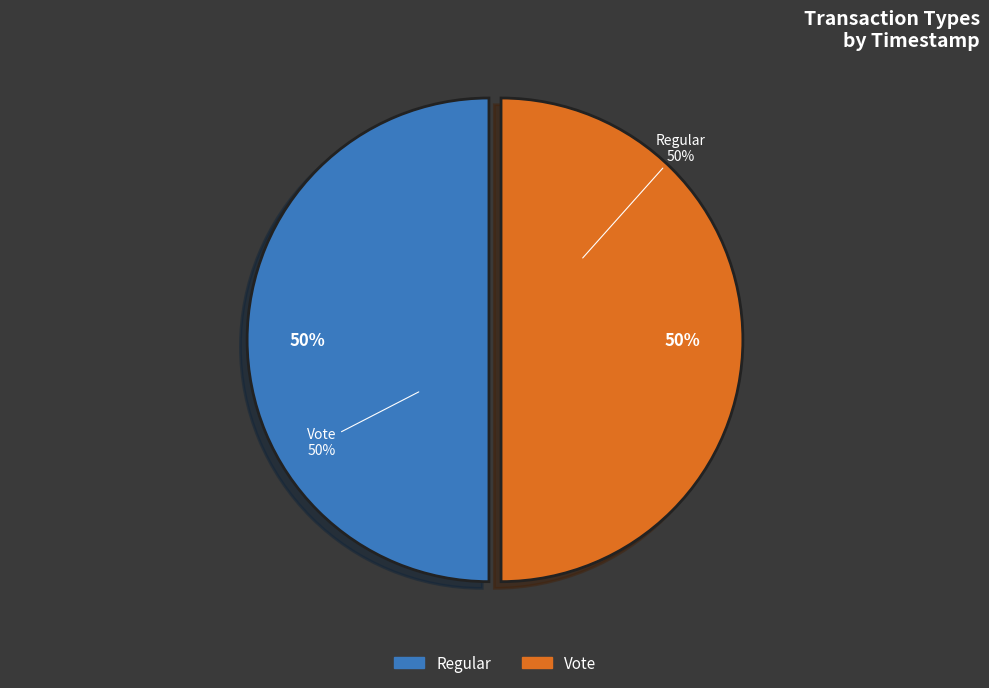

The Vote slice represents 50% of the pie. True or false?

True